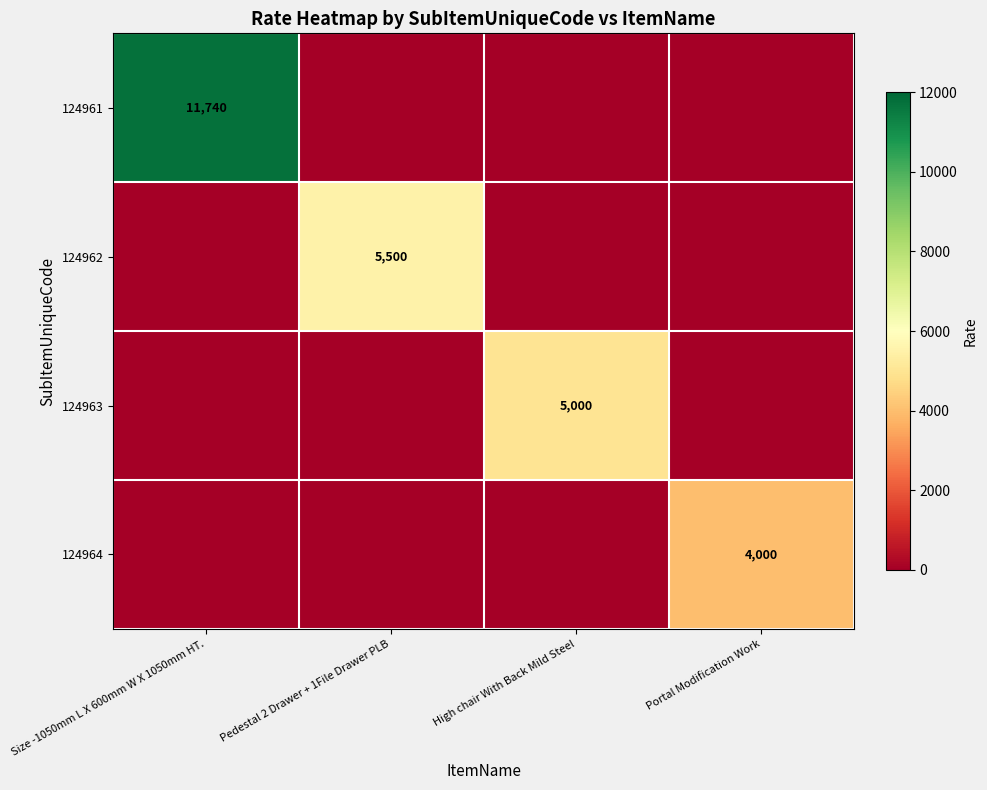

The 124962 series shows 3751 at Pedestal 2 Drawer + 1File Drawer PLB. True or false?

False